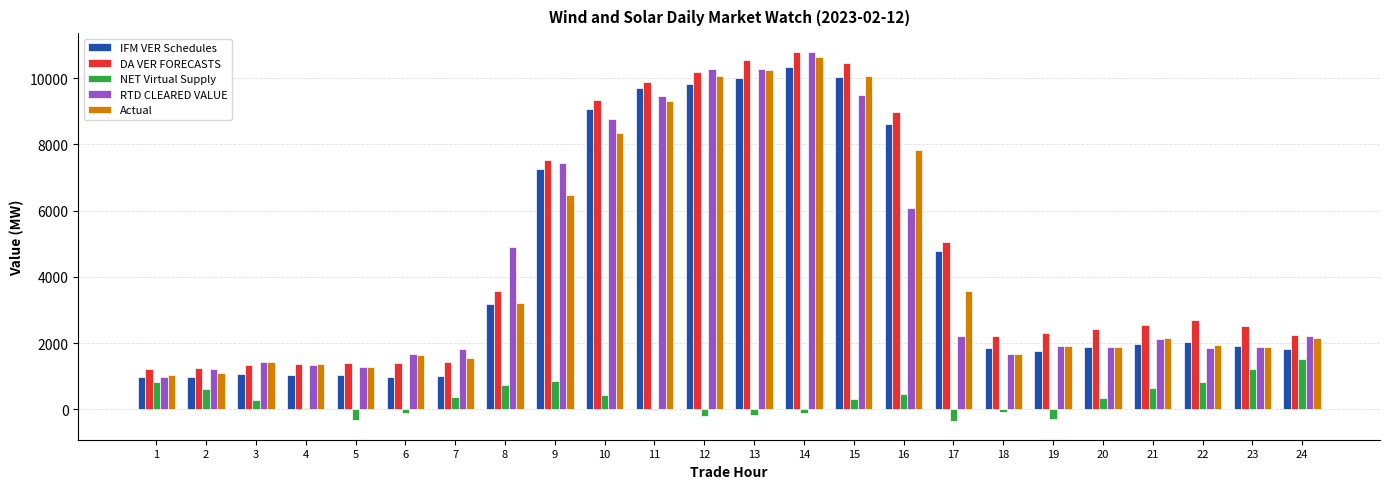

The value of RTD CLEARED VALUE at 18 is 1668.8. True or false?

True